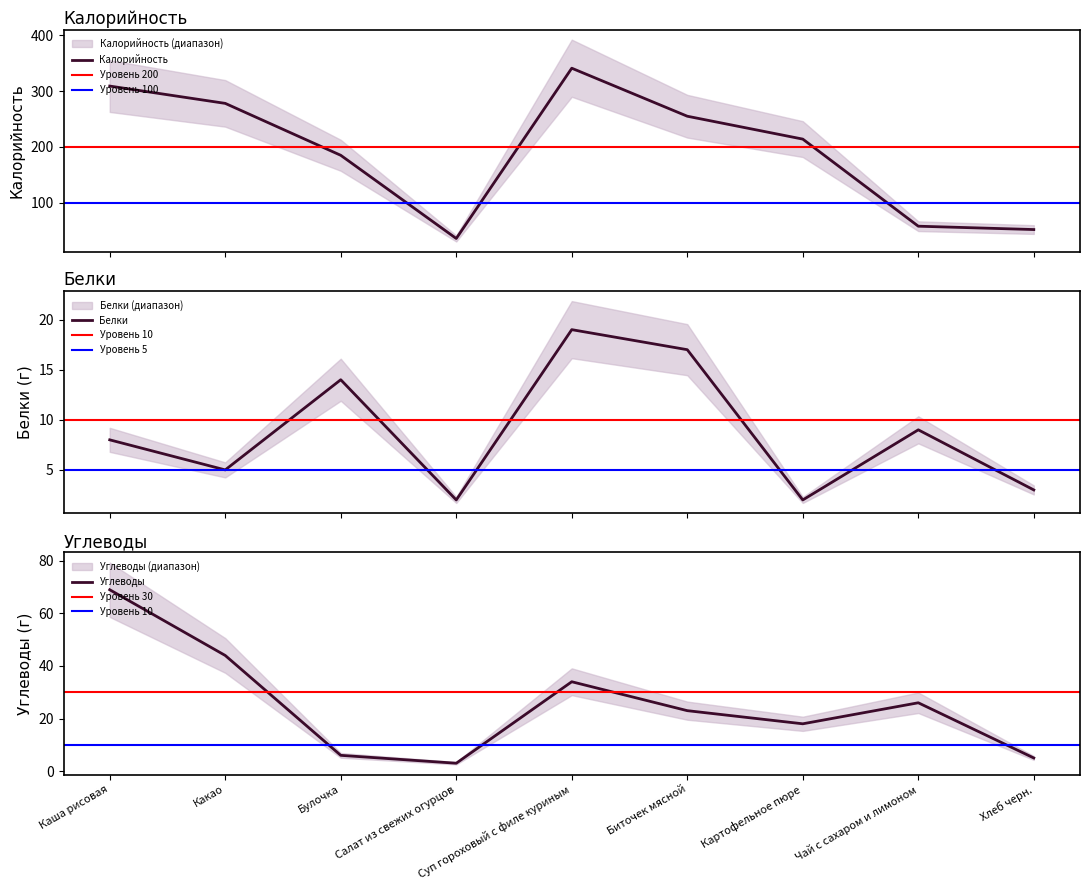

How many data points in Калорийность are less than 214?

4